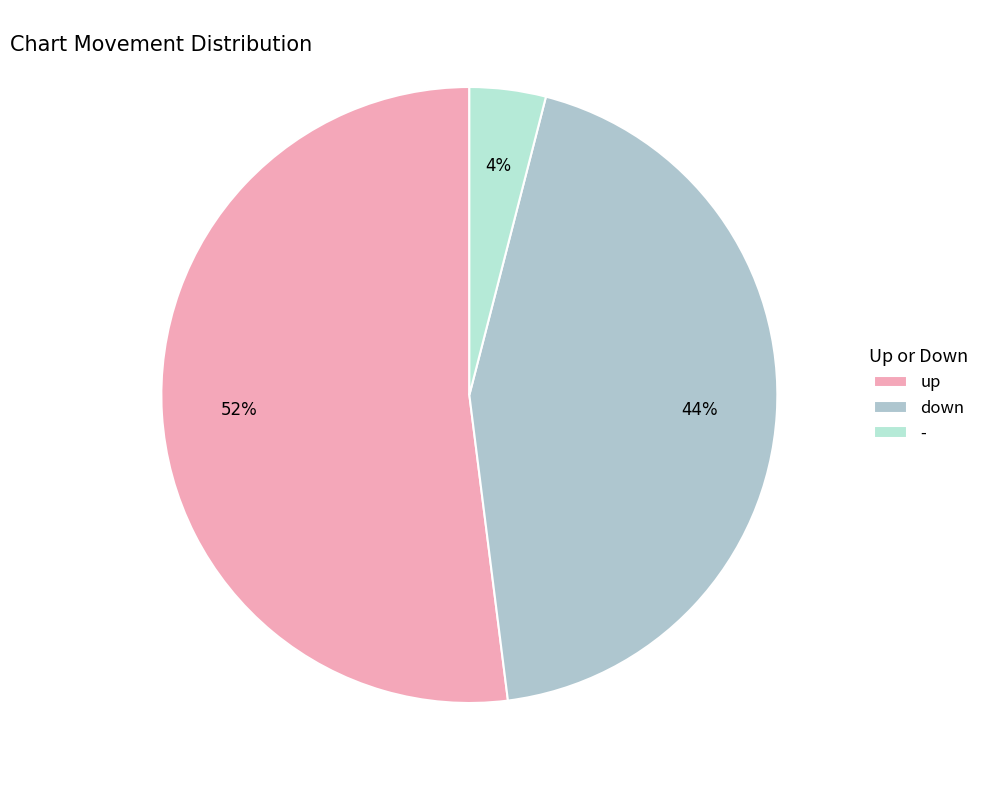

Is there any slice that represents more than half of the pie?

Yes